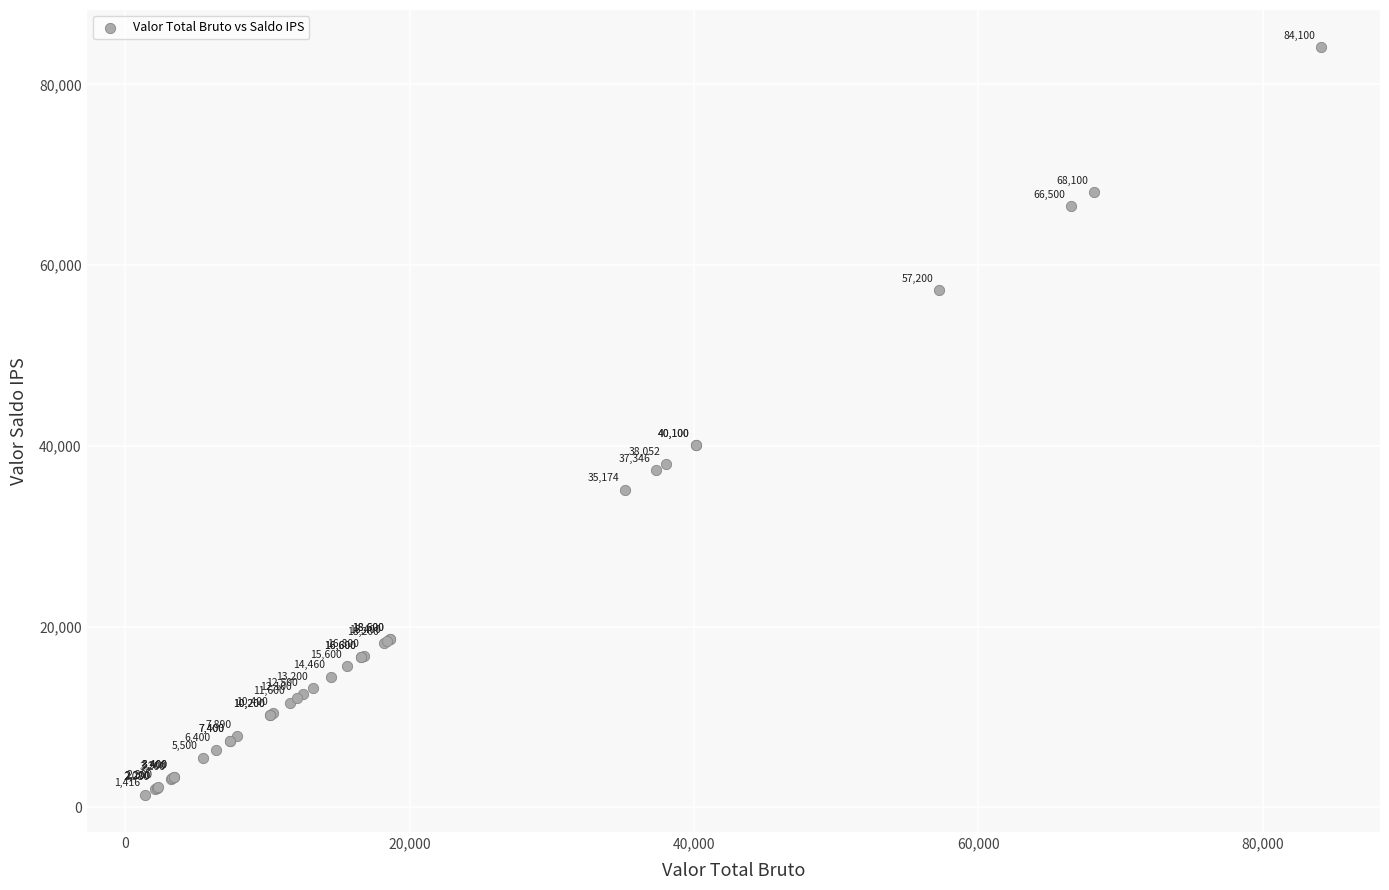

What Y value in the scatter plot is closest to 42758?

40100